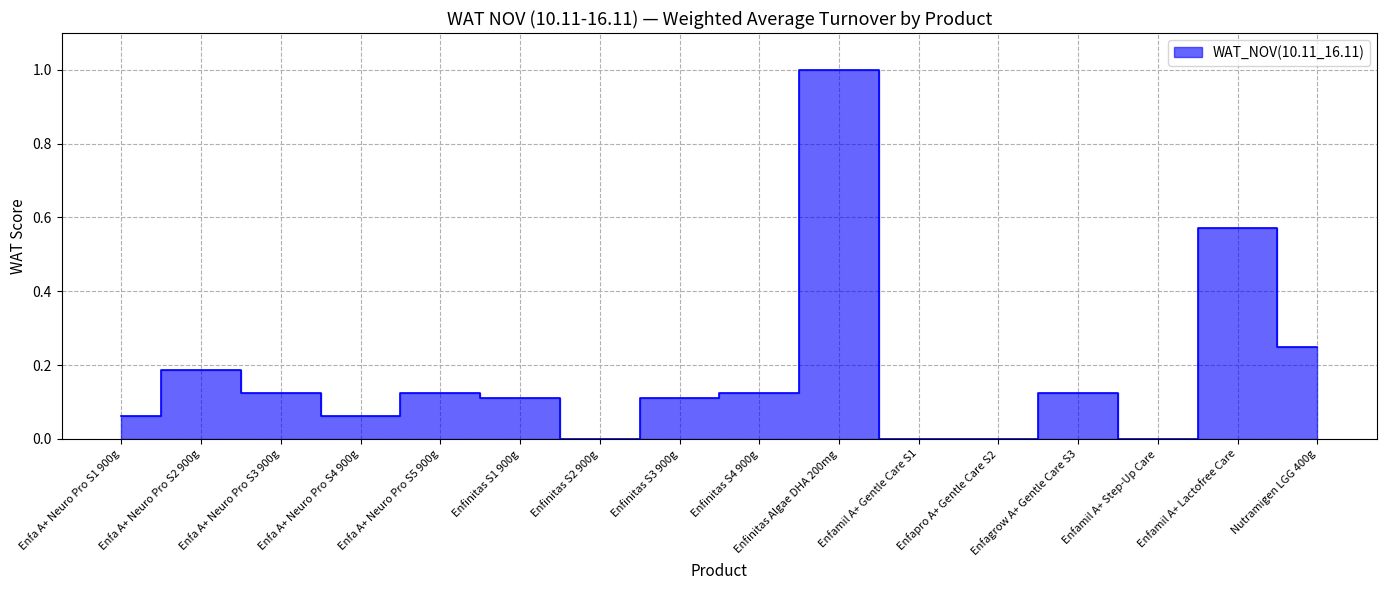

Reading left to right, what are all the values shown in this chart?

Enfa A+ Neuro Pro S1 900g=0.1	Enfa A+ Neuro Pro S2 900g=0.2	Enfa A+ Neuro Pro S3 900g=0.1	Enfa A+ Neuro Pro S4 900g=0.1	Enfa A+ Neuro Pro S5 900g=0.1	Enfinitas S1 900g=0.1	Enfinitas S2 900g=0.0	Enfinitas S3 900g=0.1	Enfinitas S4 900g=0.1	Enfinitas Algae DHA 200mg=1.0	Enfamil A+ Gentle Care S1=0.0	Enfapro A+ Gentle Care S2=0.0	Enfagrow A+ Gentle Care S3=0.1	Enfamil A+ Step-Up Care=0.0	Enfamil A+ Lactofree Care=0.6	Nutramigen LGG 400g=0.2